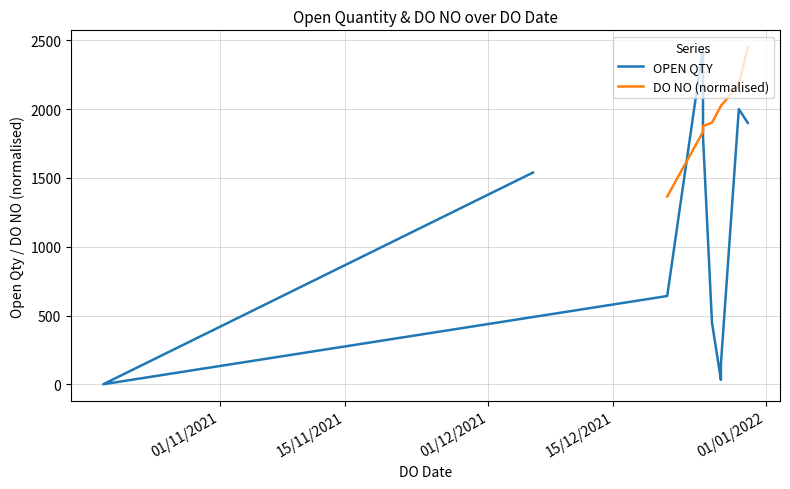

What is the value of the DO NO (normalised) point at the 8th from the left?

2023.3